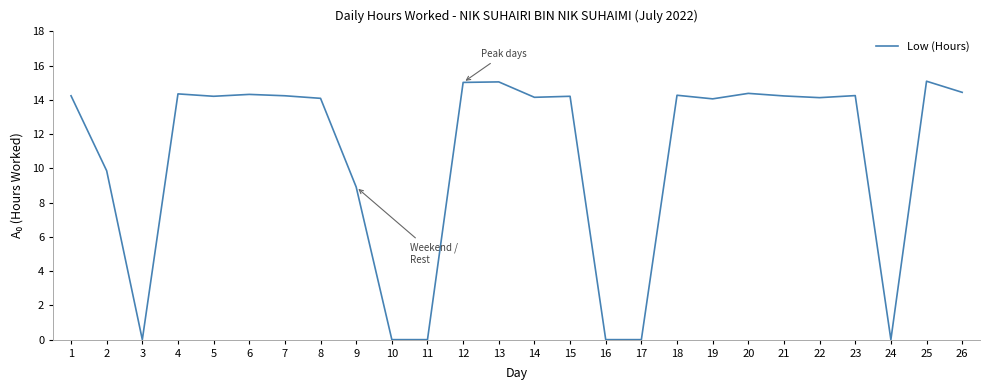

What is the maximum value shown in the chart?

15.1